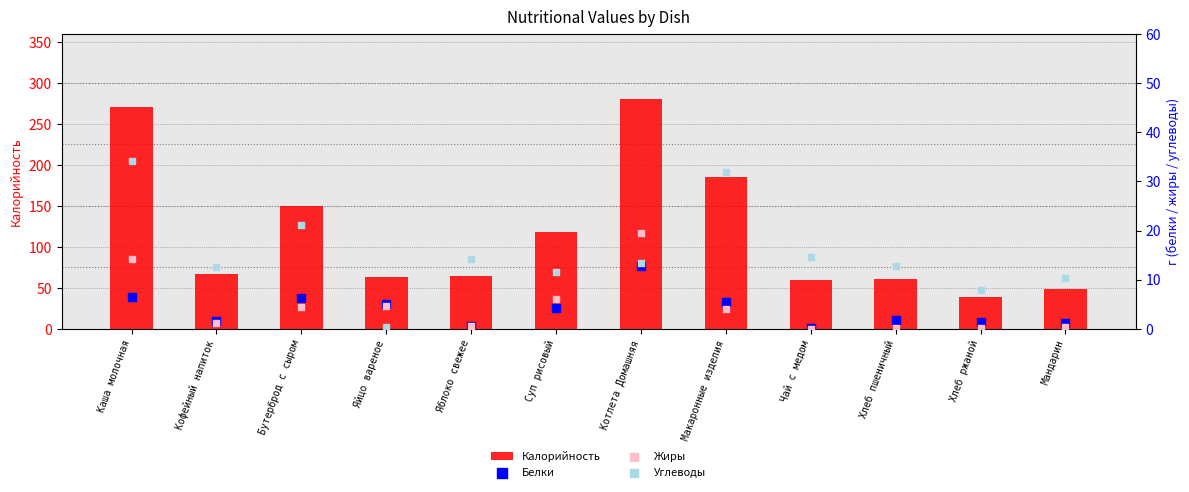

At which category is the sum across all series the highest?

Котлета Домашняя